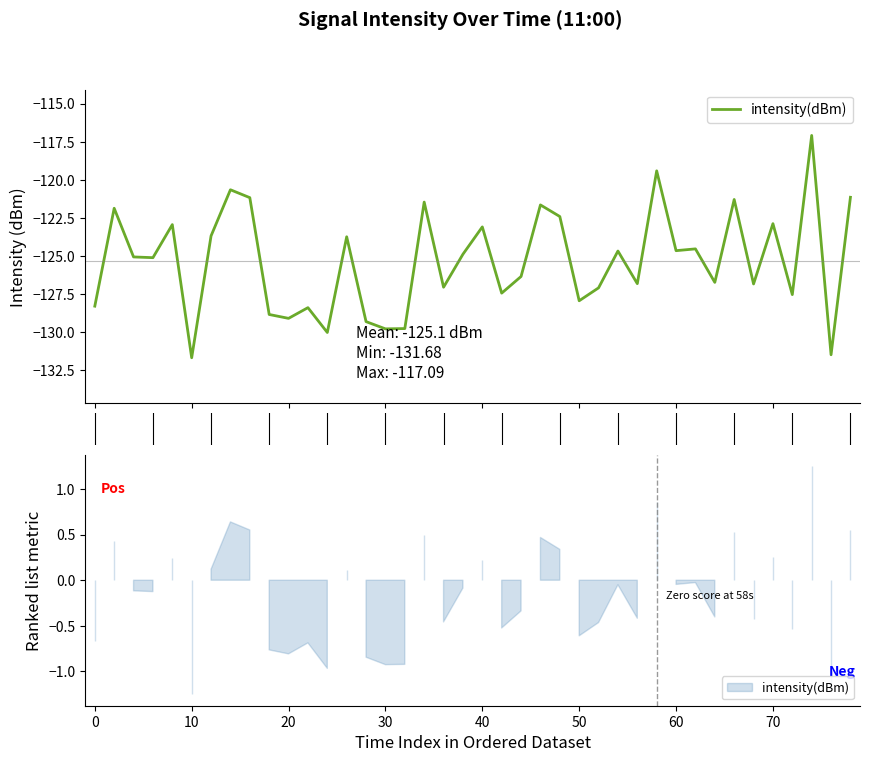

Does the chart have visible grid lines?

No